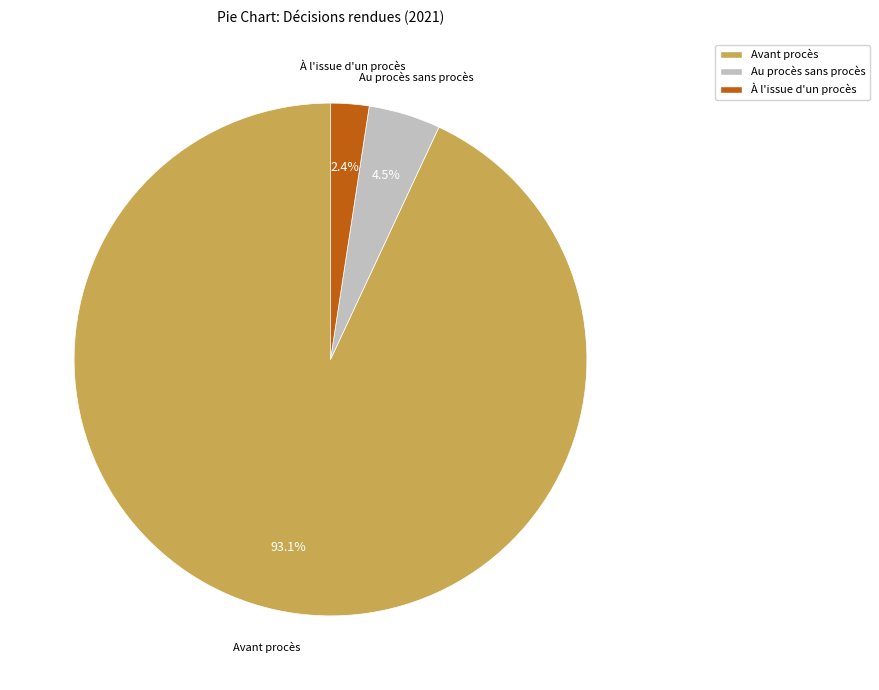

Rank the categories by value from lowest to highest.

À l'issue d'un procès, Au procès sans procès, Avant procès